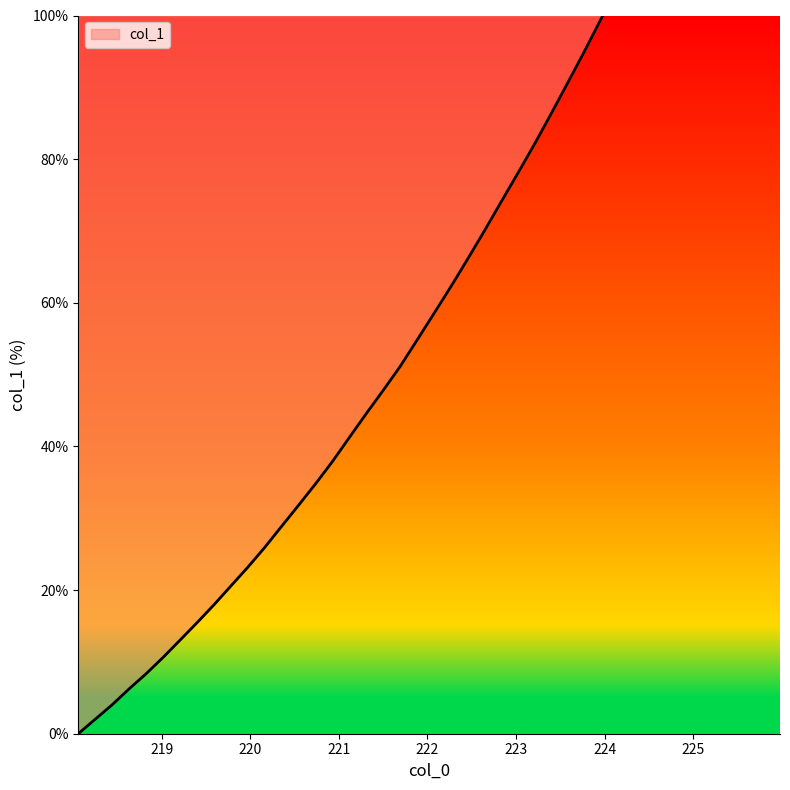

What is the sum of all values?

1384.1